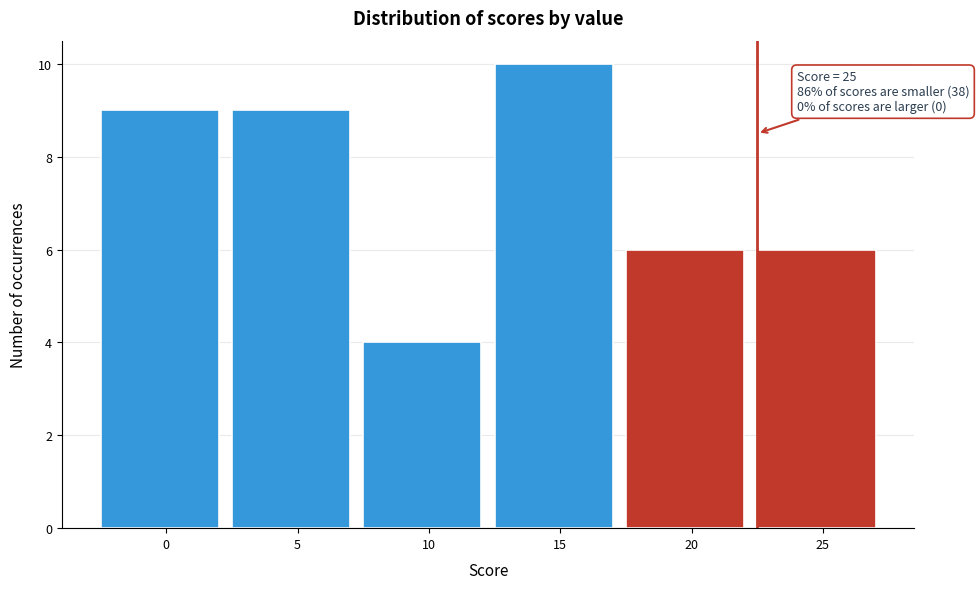

Reading left to right, transcribe all the data shown in this chart.

9	9	4	10	6	6